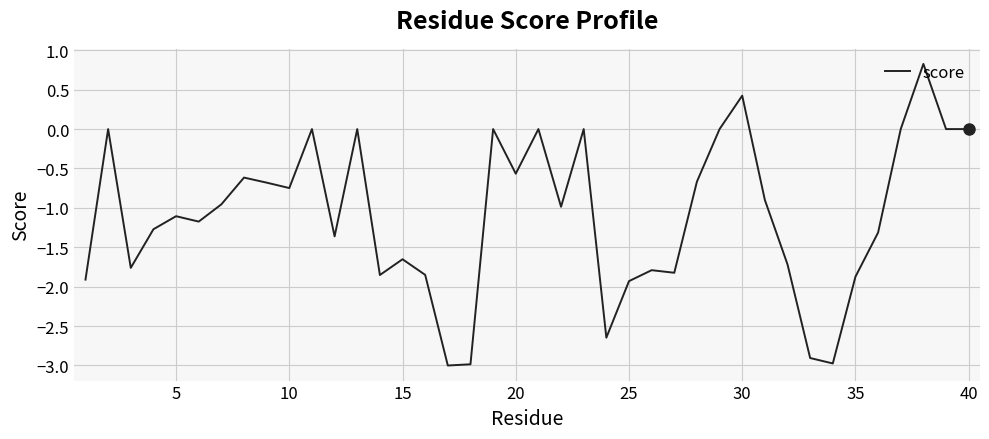

What is the greatest value displayed?

0.8